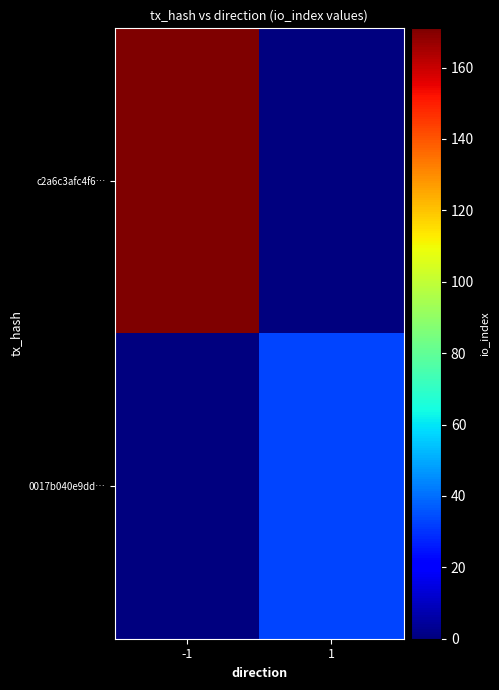

Rank the series by their maximum value, from lowest to highest.

0017b040e9dd…, c2a6c3afc4f6…